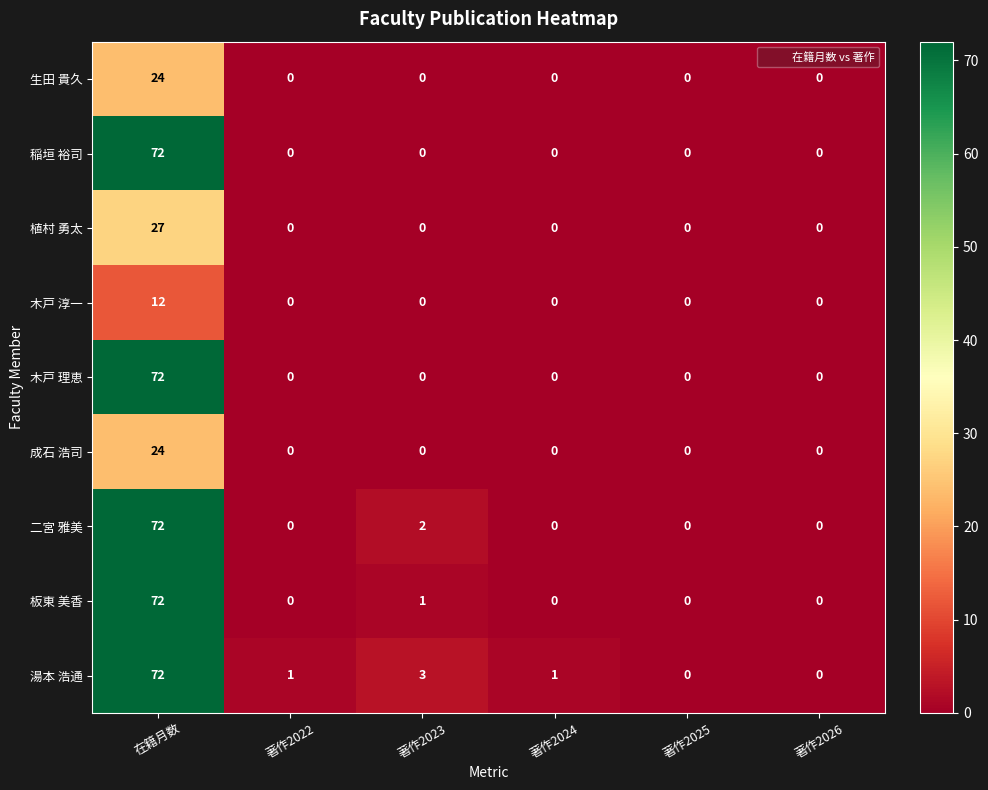

At which category is the sum across all series the highest?

在籍月数